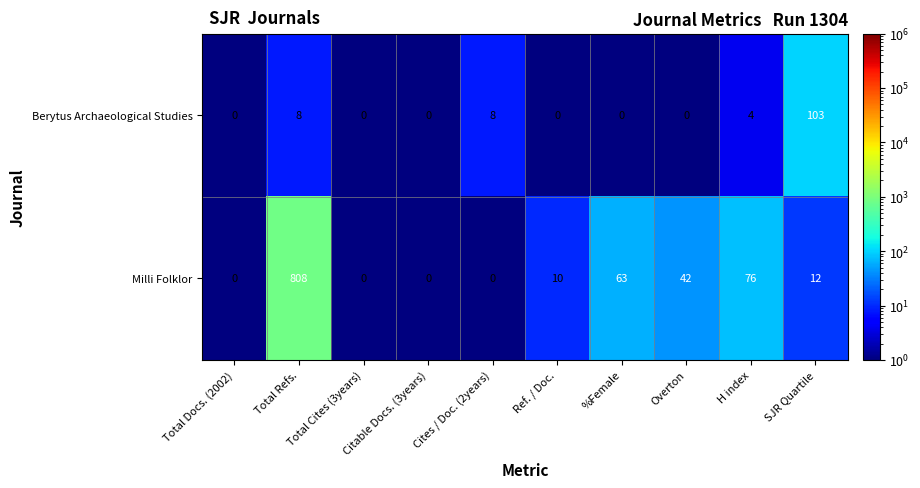

What is the sum of all Berytus Archaeological Studies values?

123